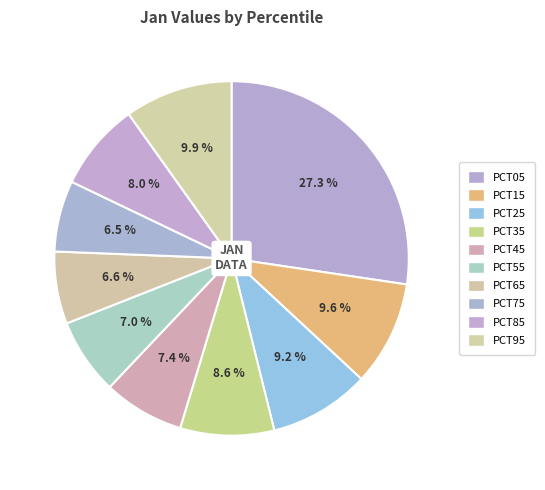

Is there any slice that represents more than half of the pie?

No